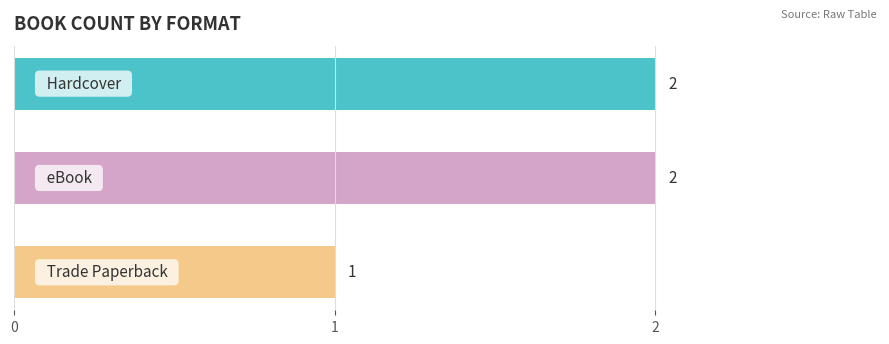

Does the chart contain any negative values?

No